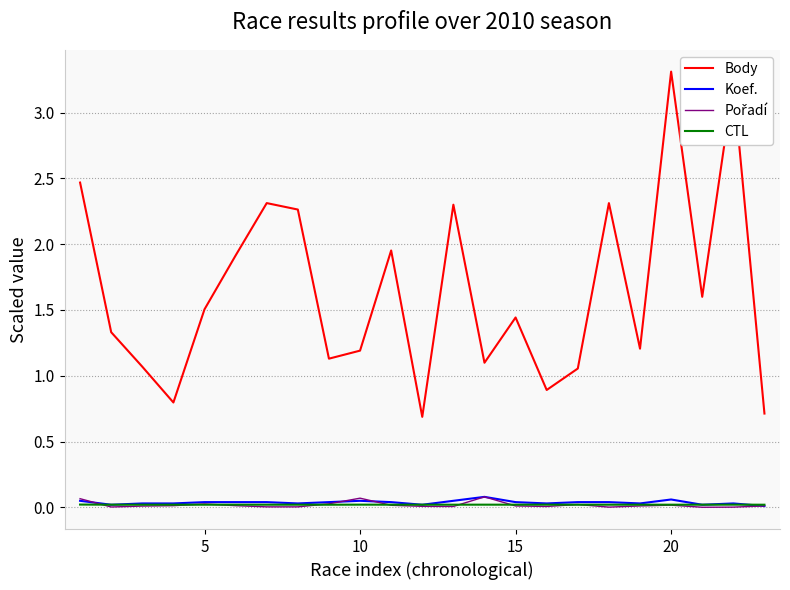

True or false: Koef. and Body intersect in this chart.

False